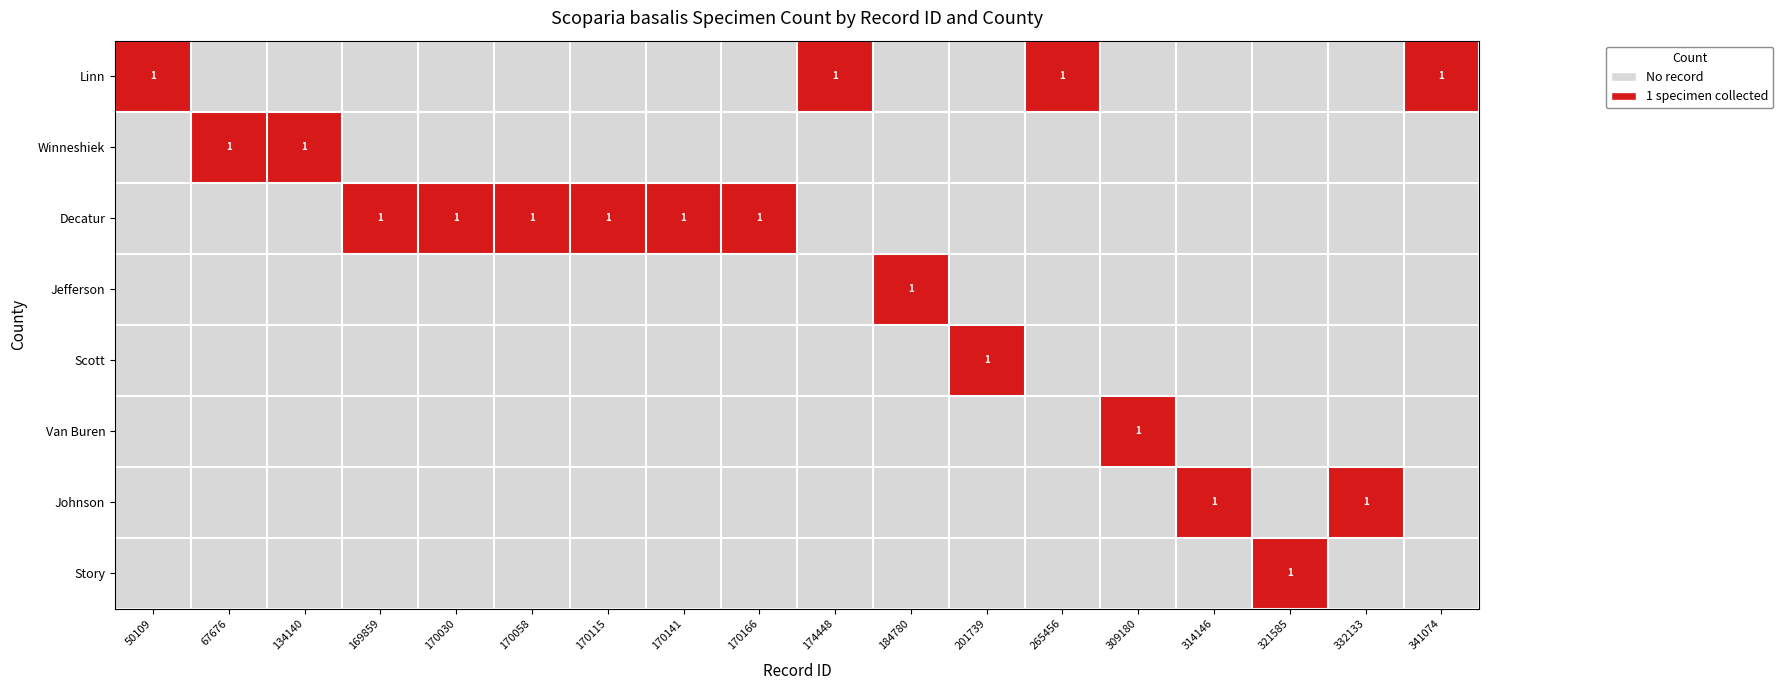

At which category does the chart reach its minimum across all series?

67676